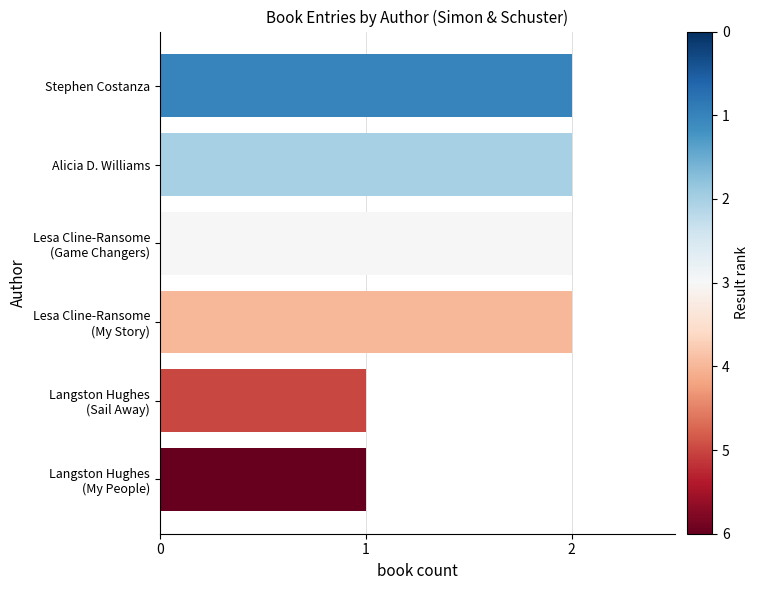

What is the label of the 2nd bar from the top?

Alicia D. Williams